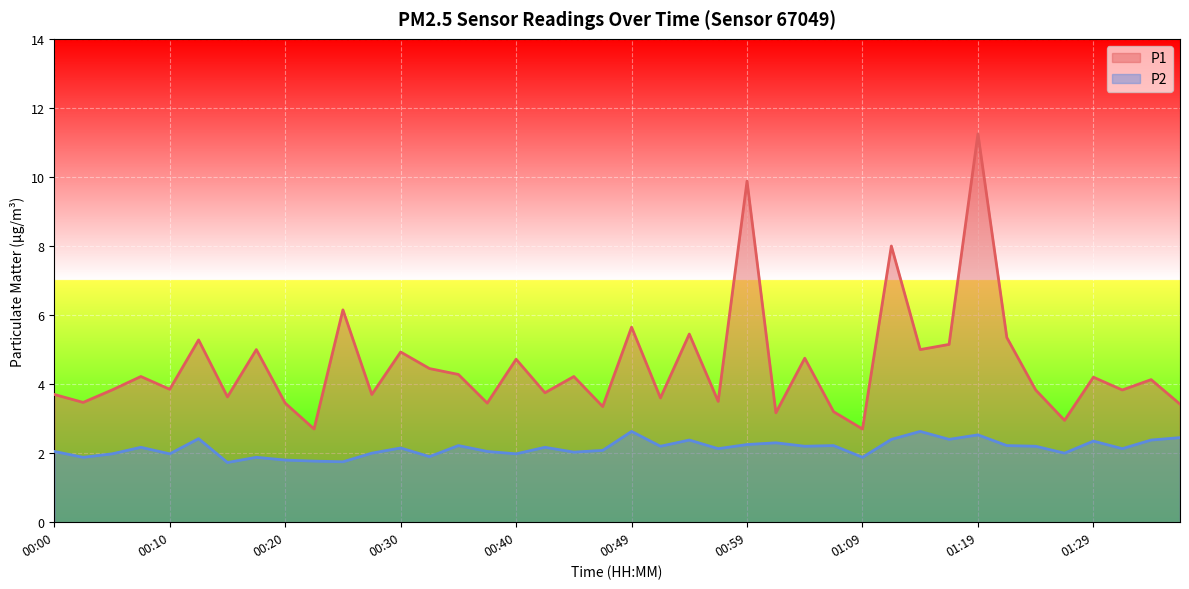

True or false: P2 has more than 2 points higher than both neighbors.

True